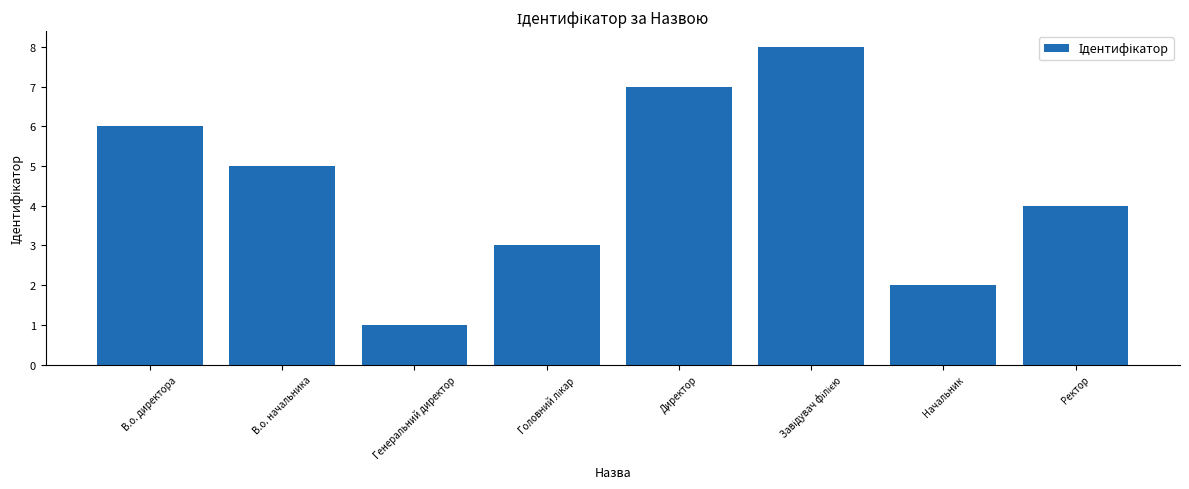

Reading right to left, transcribe all the data shown in this chart.

4	2	8	7	3	1	5	6